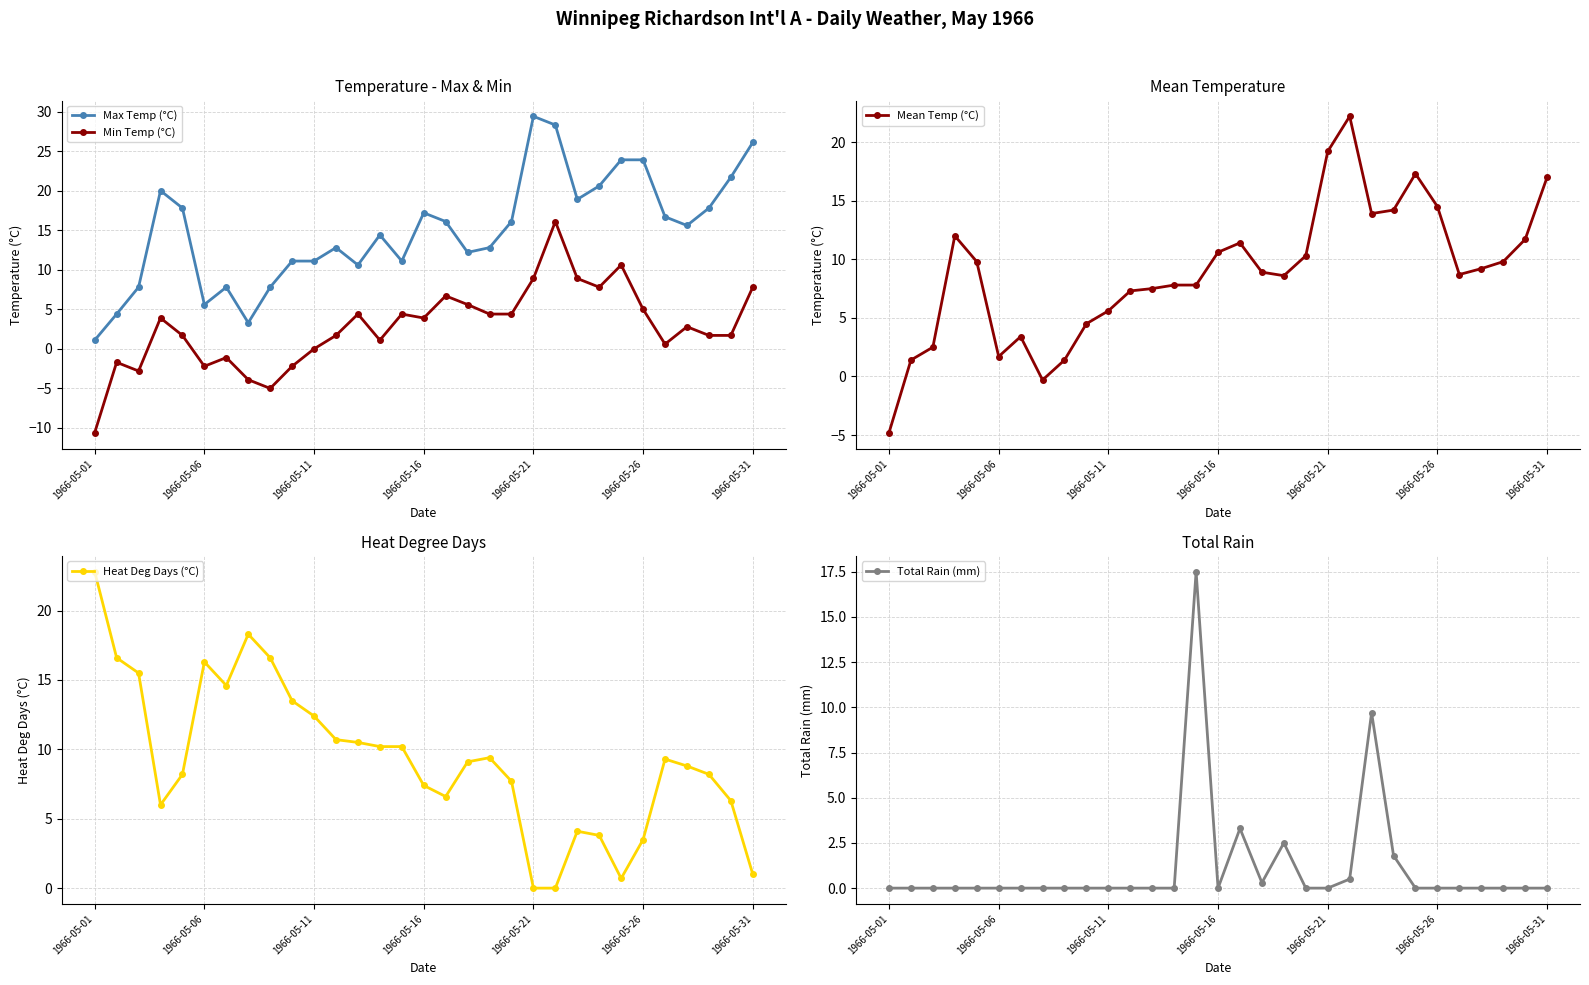

What is the highest value of the Min Temp (°C) series?

16.1